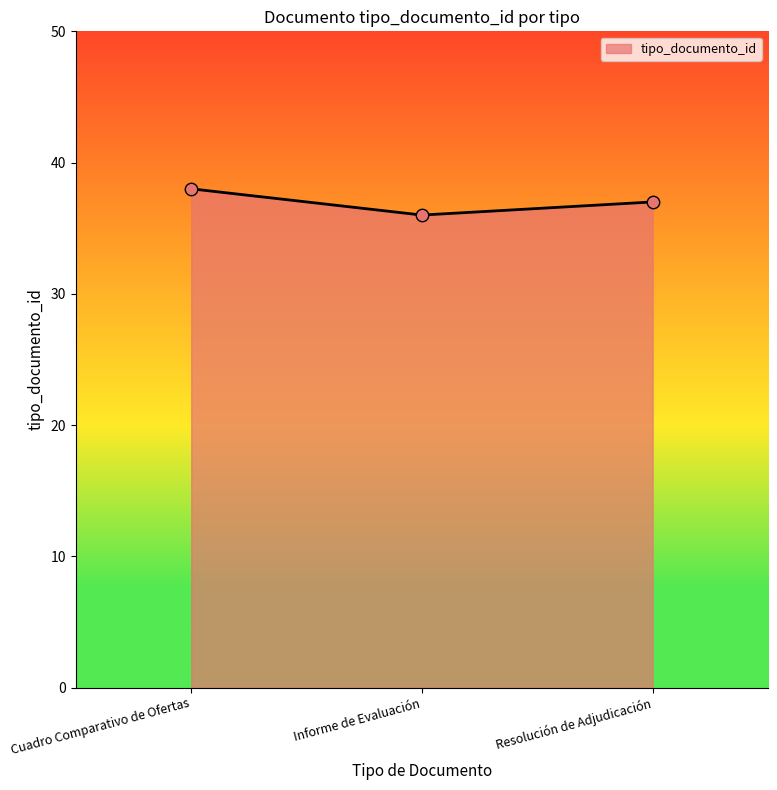

What is the change in value from Cuadro Comparativo de Ofertas to Resolución de Adjudicación?

-1